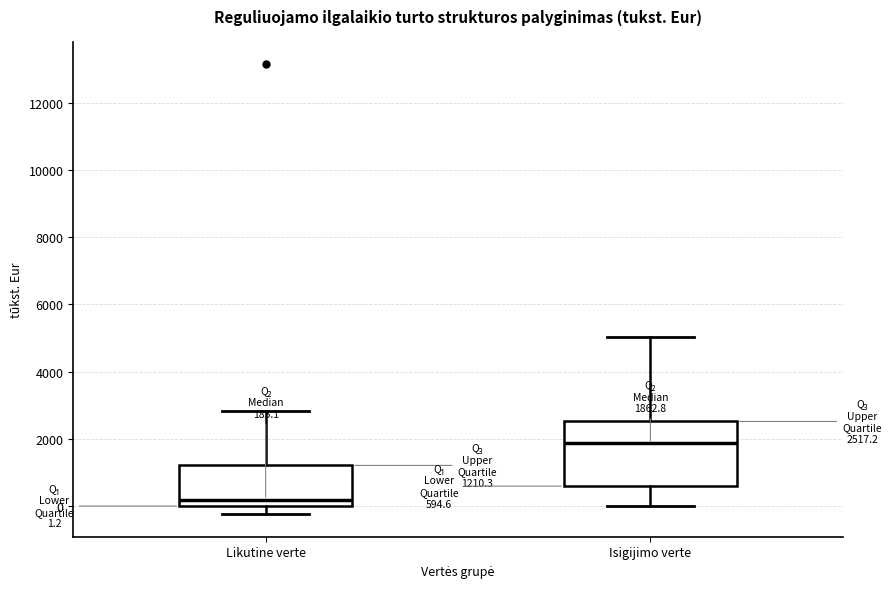

Which box is the tallest, from its lower edge to its upper edge?

Isigijimo verte